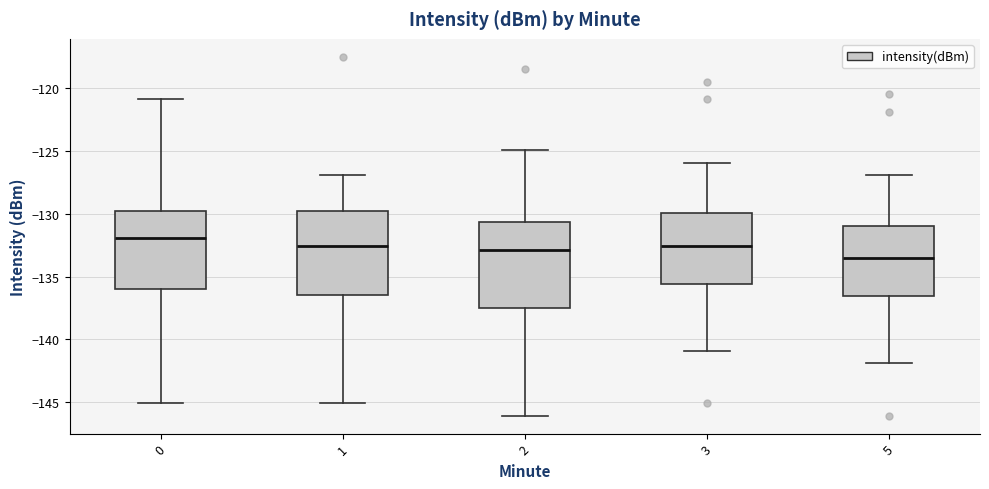

Which box has the lowest median line?

5